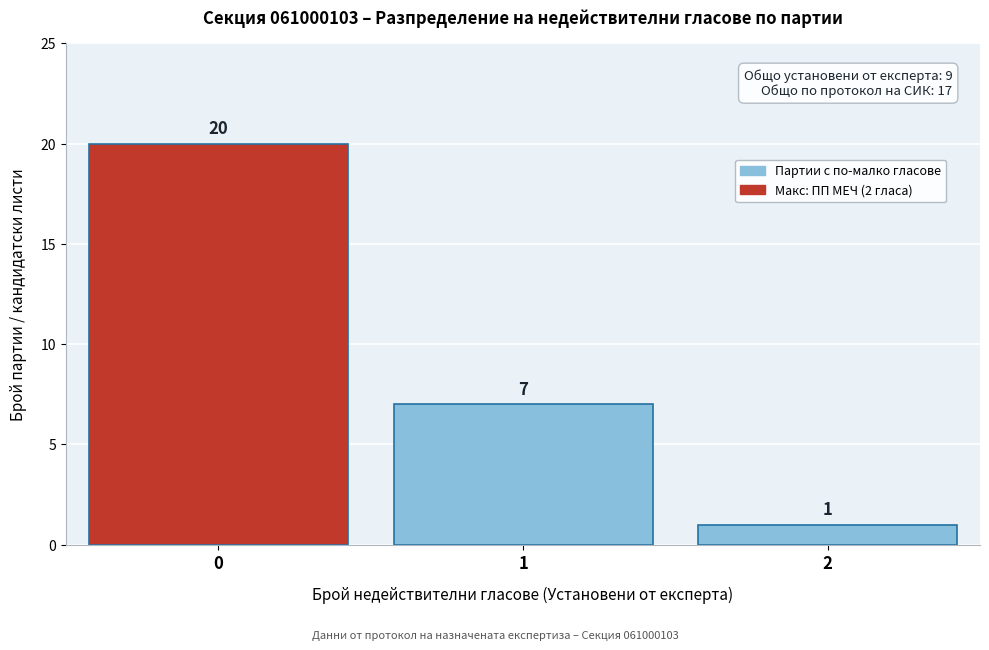

Reading left to right, transcribe all the data shown in this chart.

20	7	1